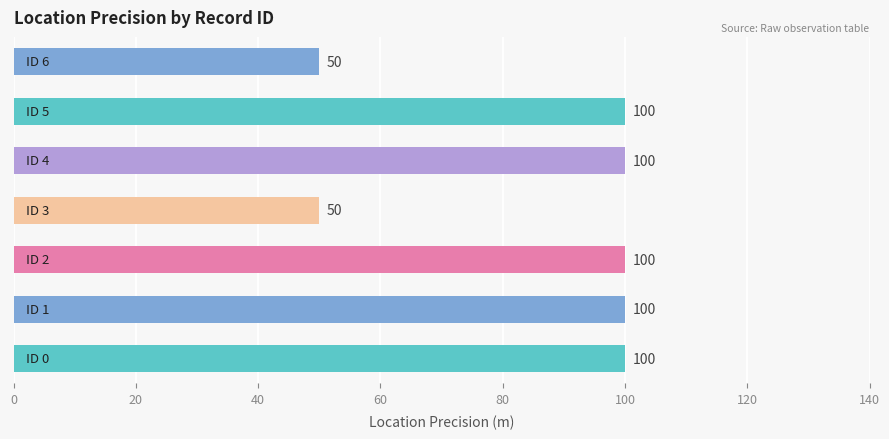

Are the bars grouped side by side (vs. stacked)?

No